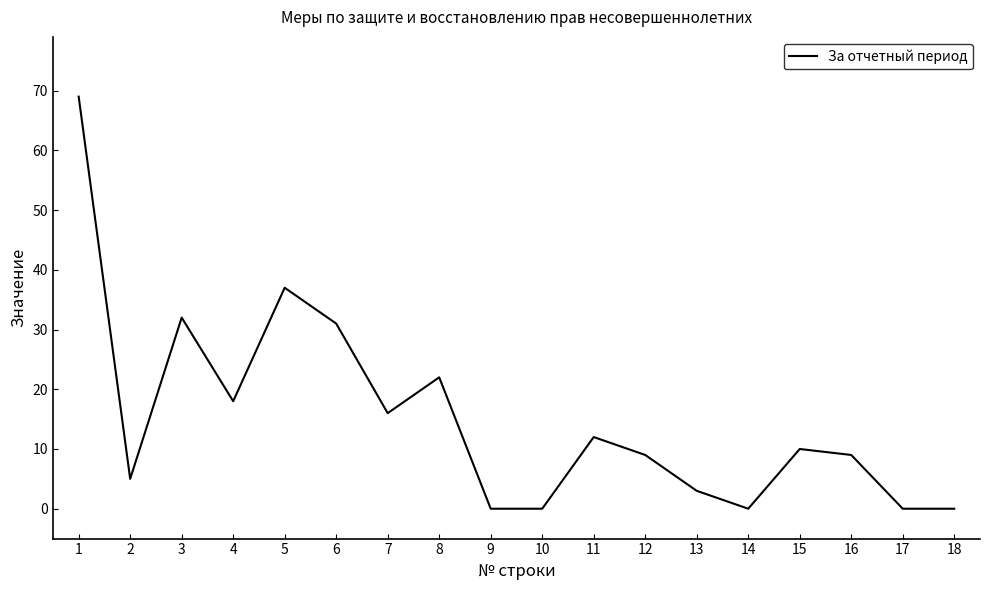

Which has a higher value, 2 or 17?

2